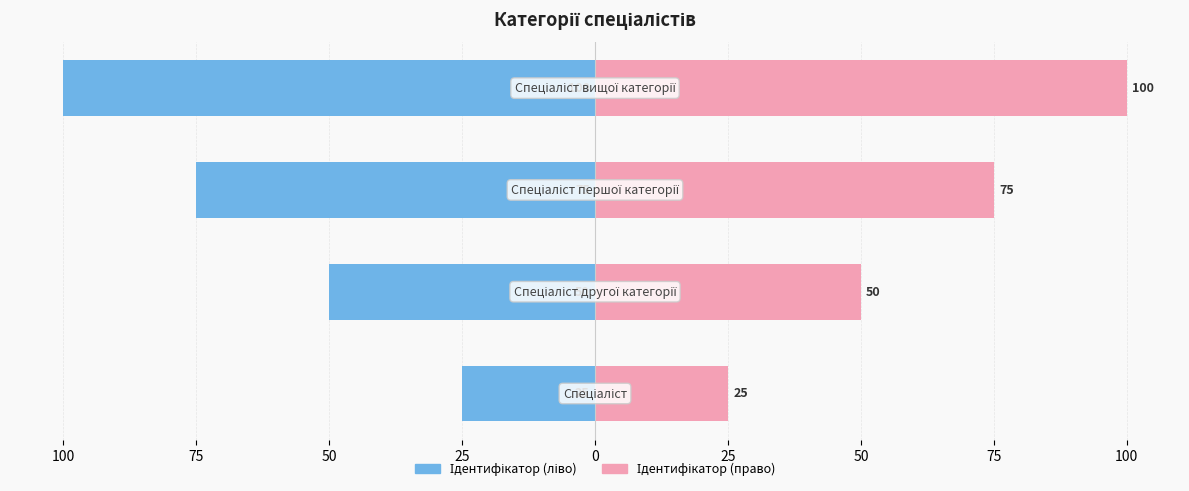

Count the Ідентифікатор (право) values in the range 50 to 100.

3